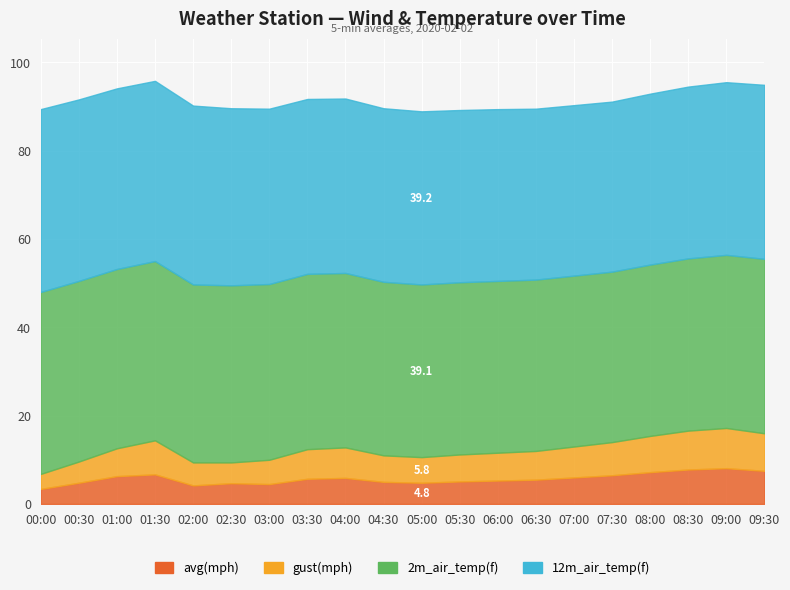

What is the difference between the highest and lowest values at 03:30?

34.0